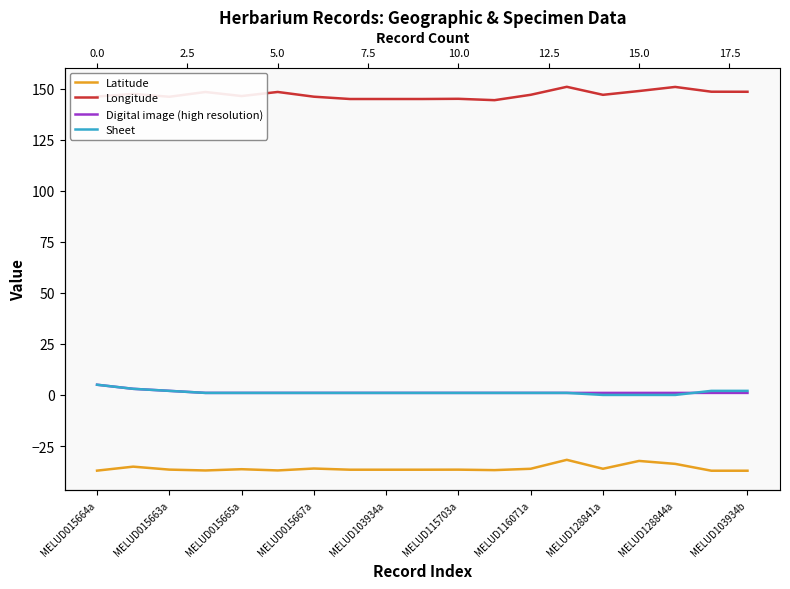

True or false: Sheet and Latitude intersect in this chart.

False